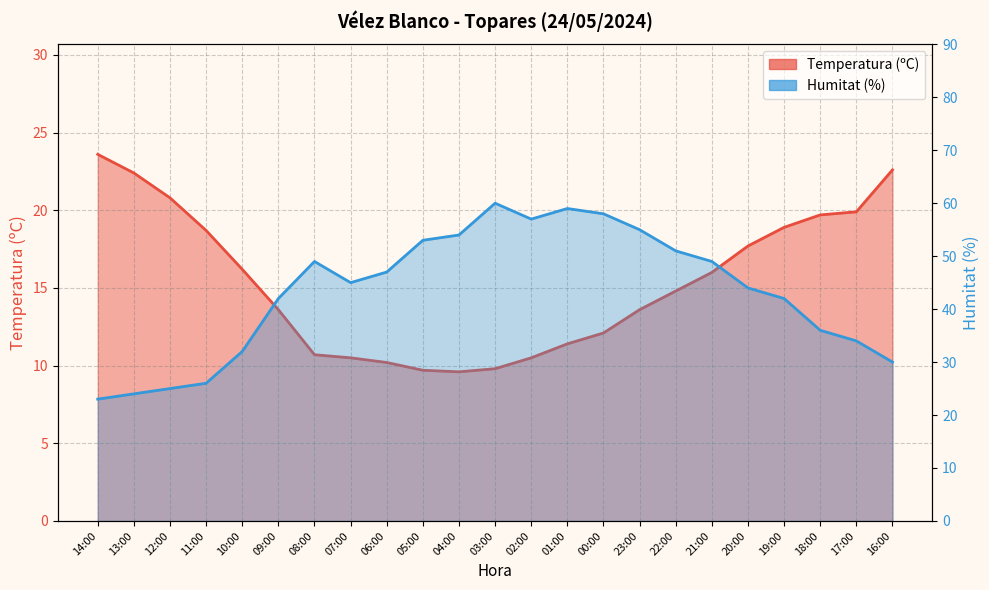

The value of Humitat (%) at 11:00 is 26.0. True or false?

True